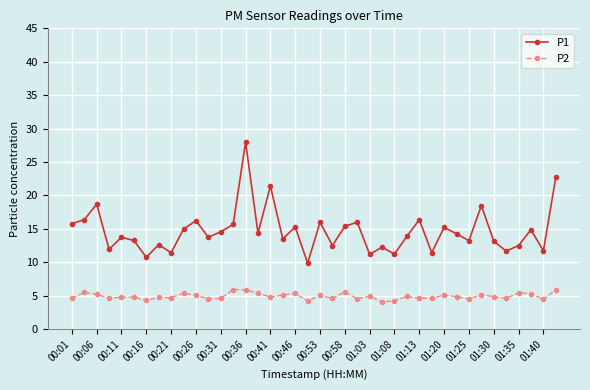

Which series has the widest spread of values?

P1